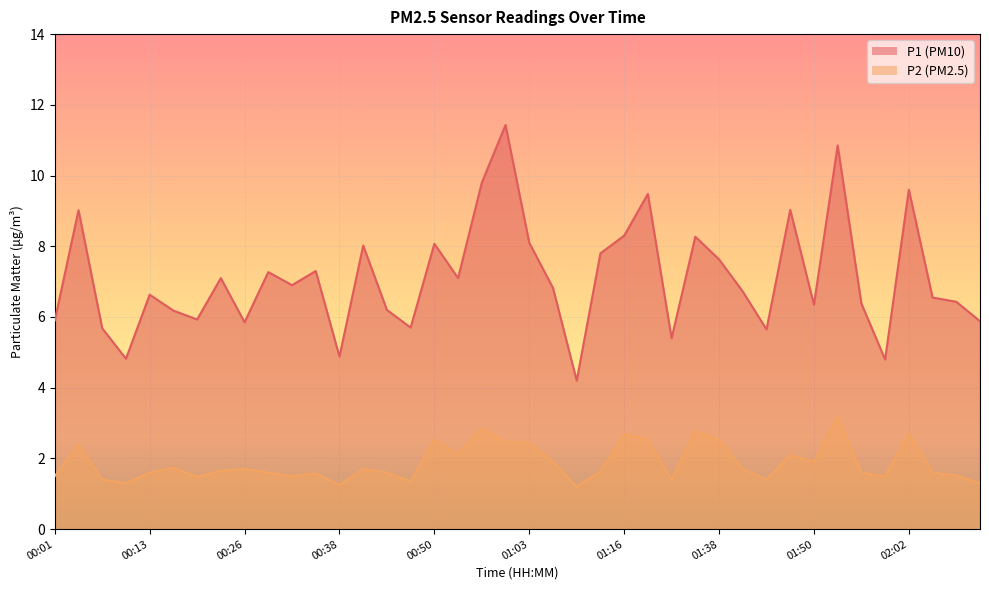

What is the difference between the maximum and minimum values in the P2 series?

2.0